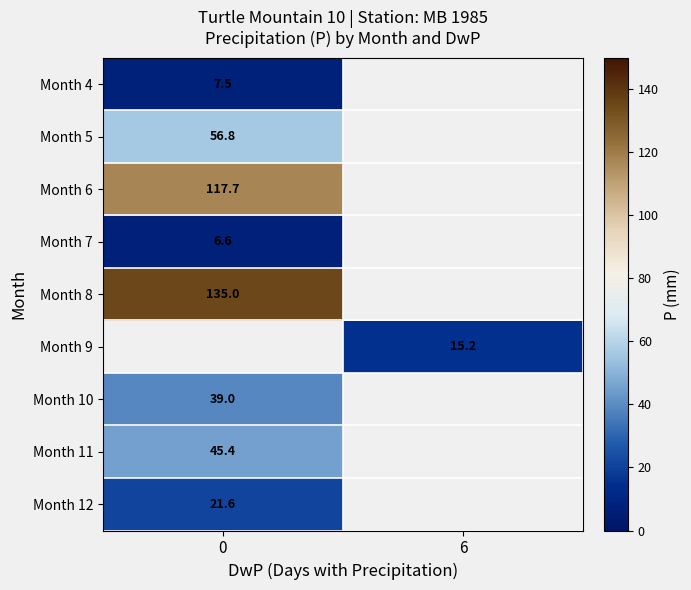

True or false: Month 12 has a value of 21.6 at 0.

True